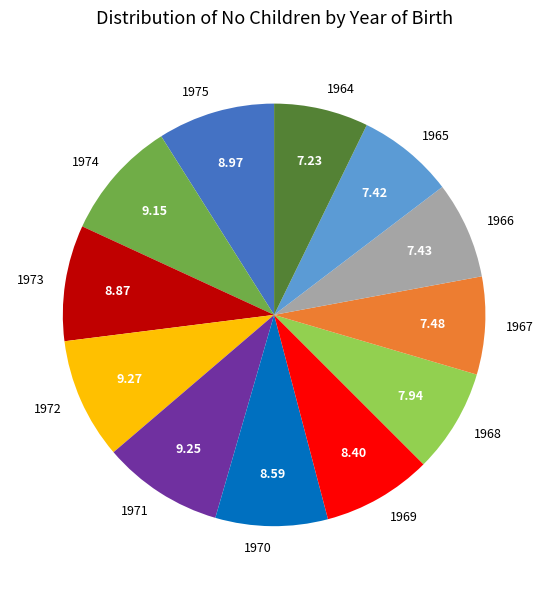

Do 1971 and 1975 together represent more than half of the pie?

No